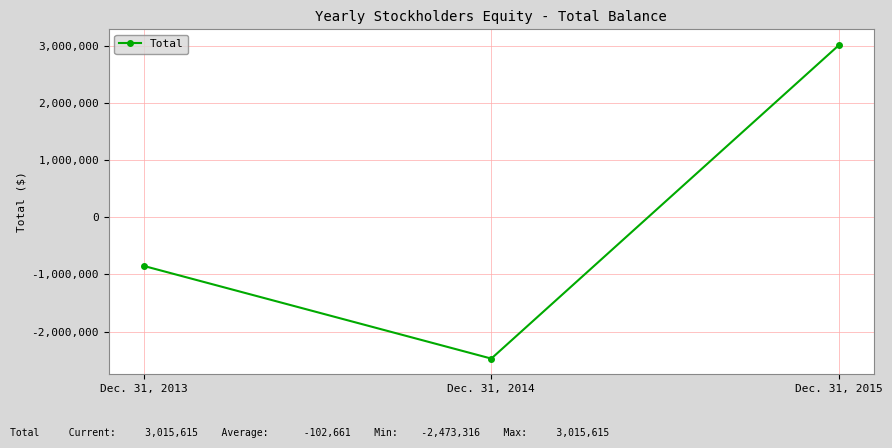

What is the smallest value displayed?

-2473316